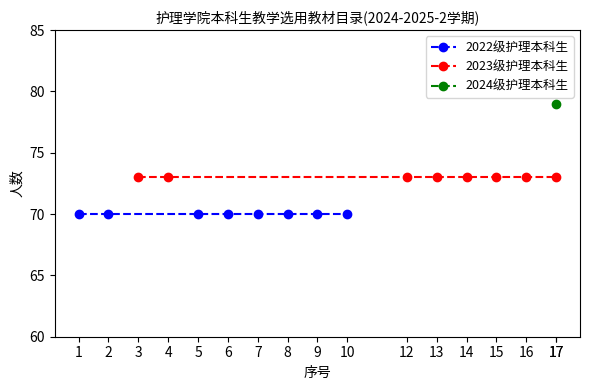

The value of 2022级护理本科生 at 8 is 109. True or false?

False